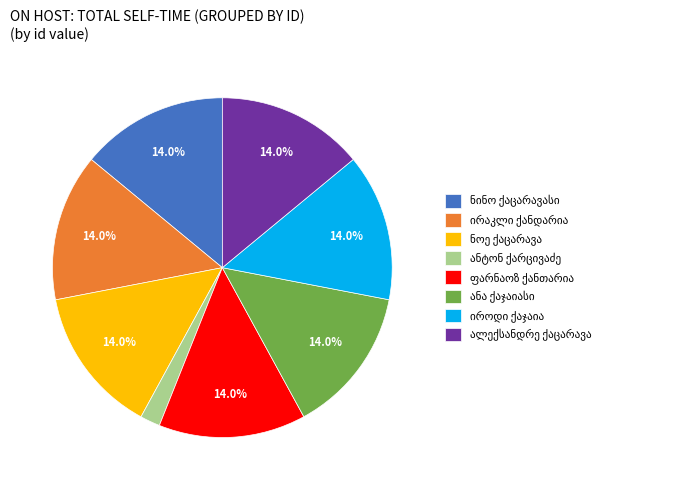

Is there a majority slice in this chart?

No